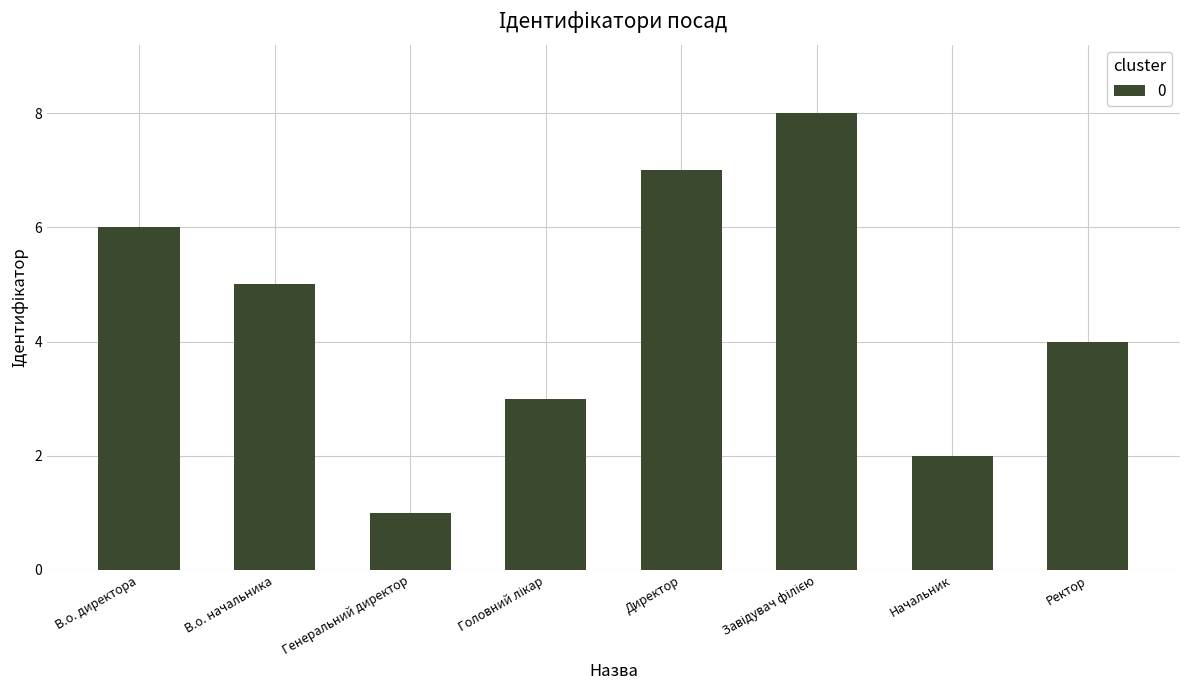

At which label is the value closest to 4?

Ректор